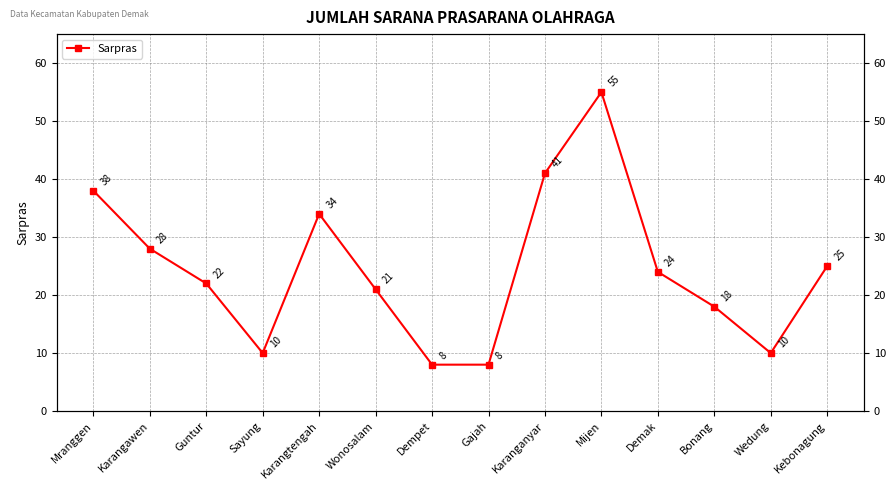

Where is the first local minimum?

Sayung